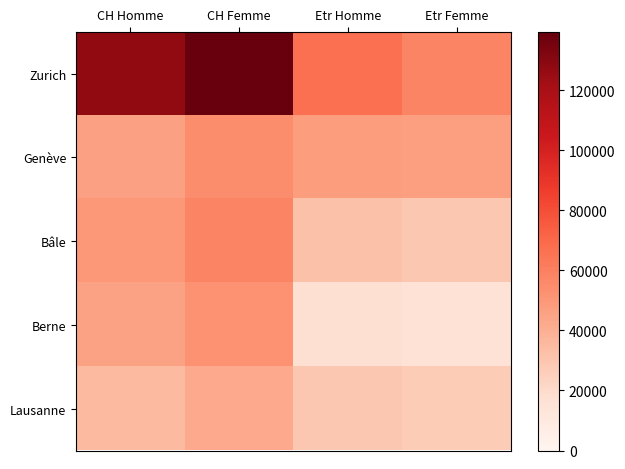

At which category is the sum across all series the highest?

CH Femme